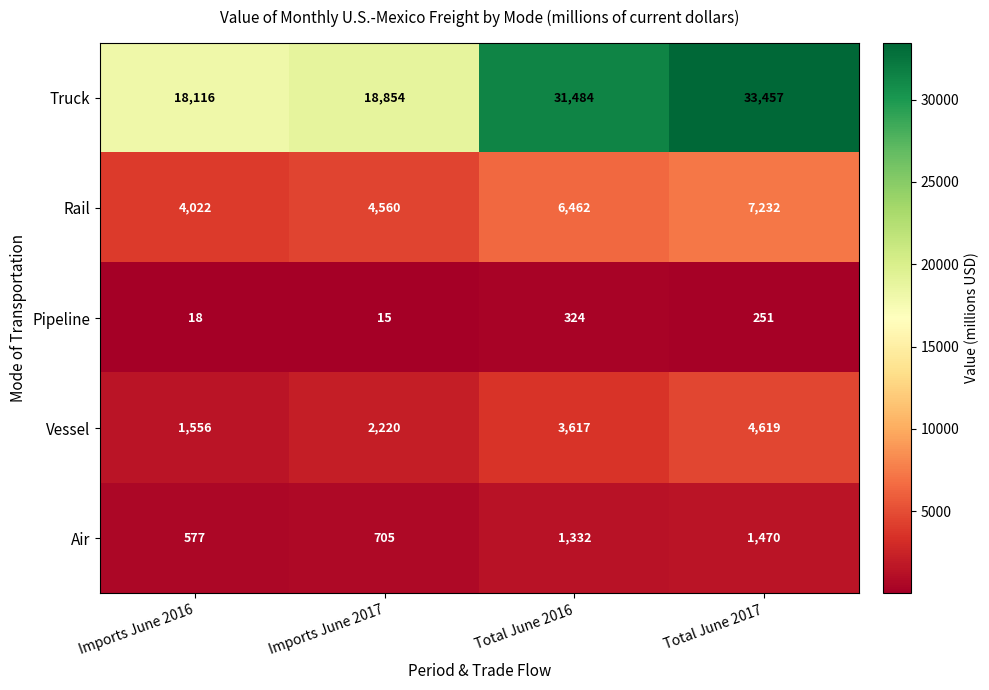

Reading left to right, what are all the values shown in this chart?

Truck: 18116	18854	31484	33457
Rail: 4022	4560	6462	7232
Pipeline: 18	15	324	251
Vessel: 1556	2220	3617	4619
Air: 577	705	1332	1470